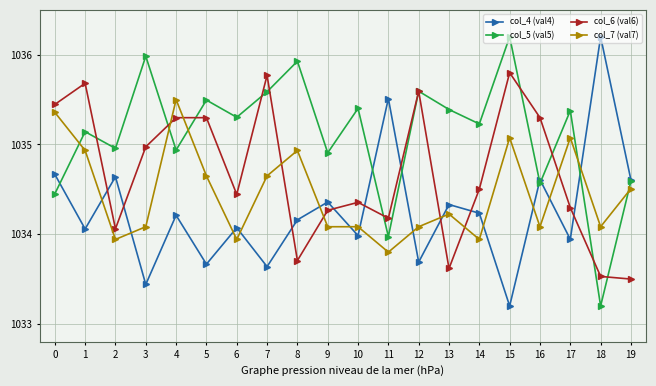

What is the sum of all col_4 (val4) values?

20685.2